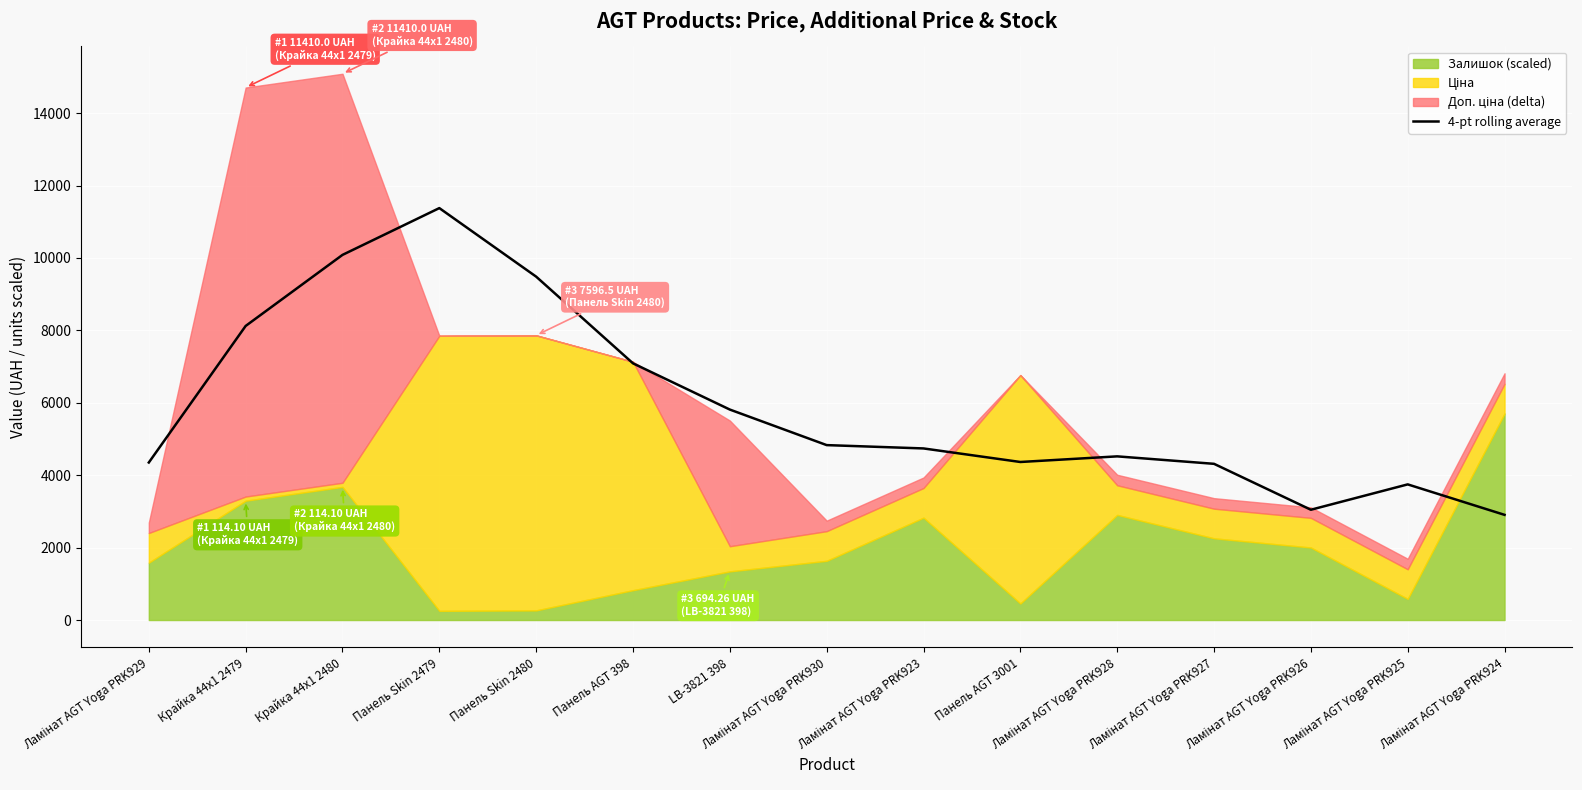

What value does the data have at Ламінат AGT Yoga PRK929?

4350.0